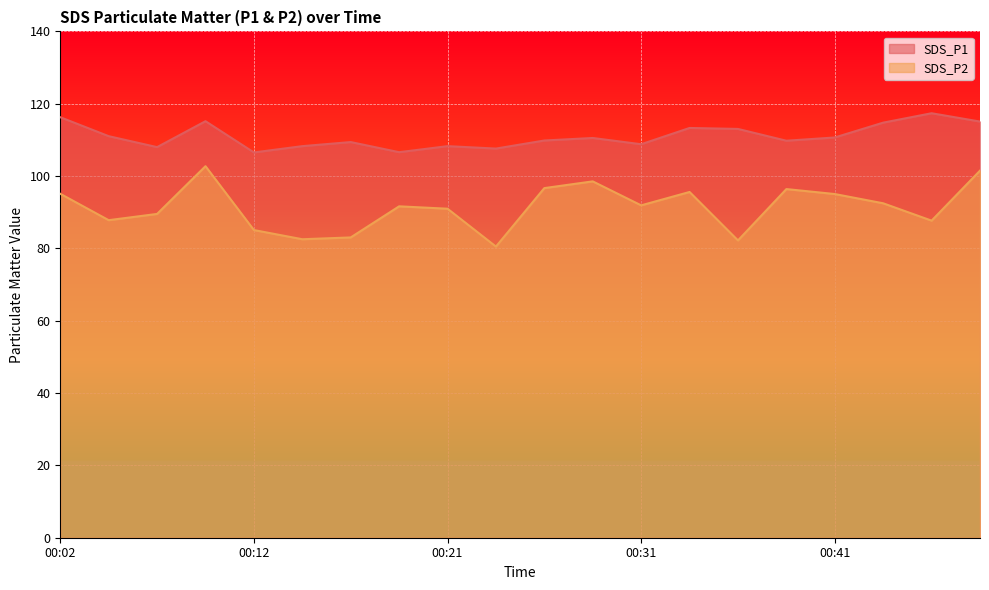

True or false: SDS_P1 and SDS_P2 cross at least once.

False